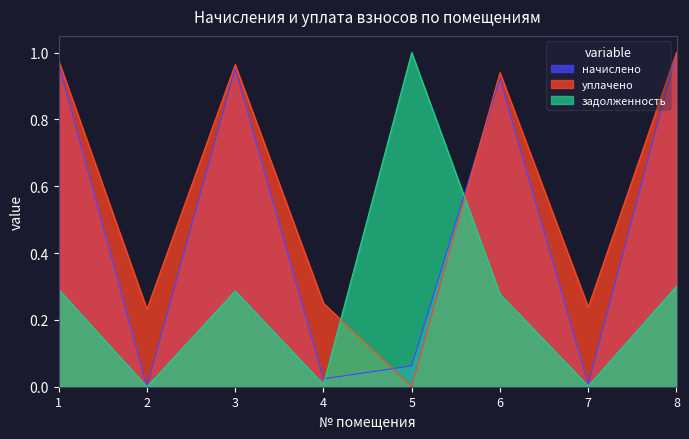

Which category has the lowest value in the начислено series?

2